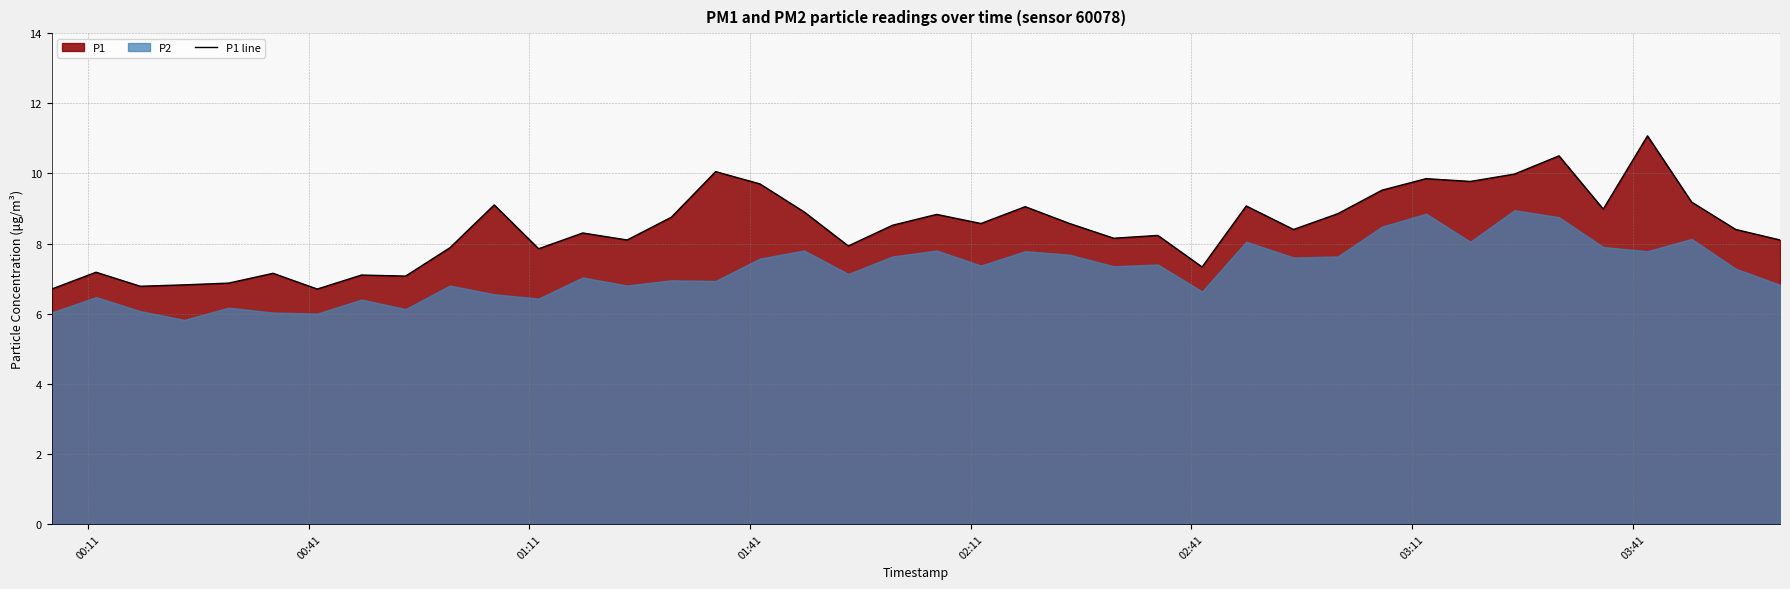

What is the minimum value for P1 line?

6.7